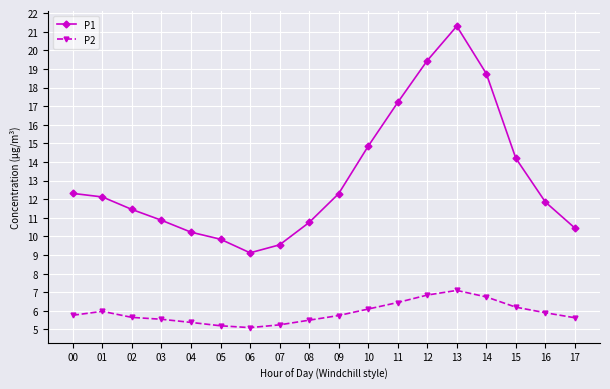

What is the value of the P2 point at the 11th from the left?

6.1